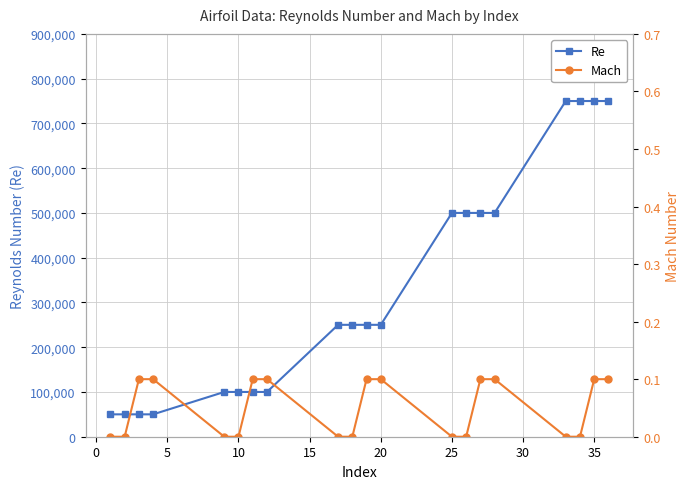

Does the chart have visible grid lines?

Yes